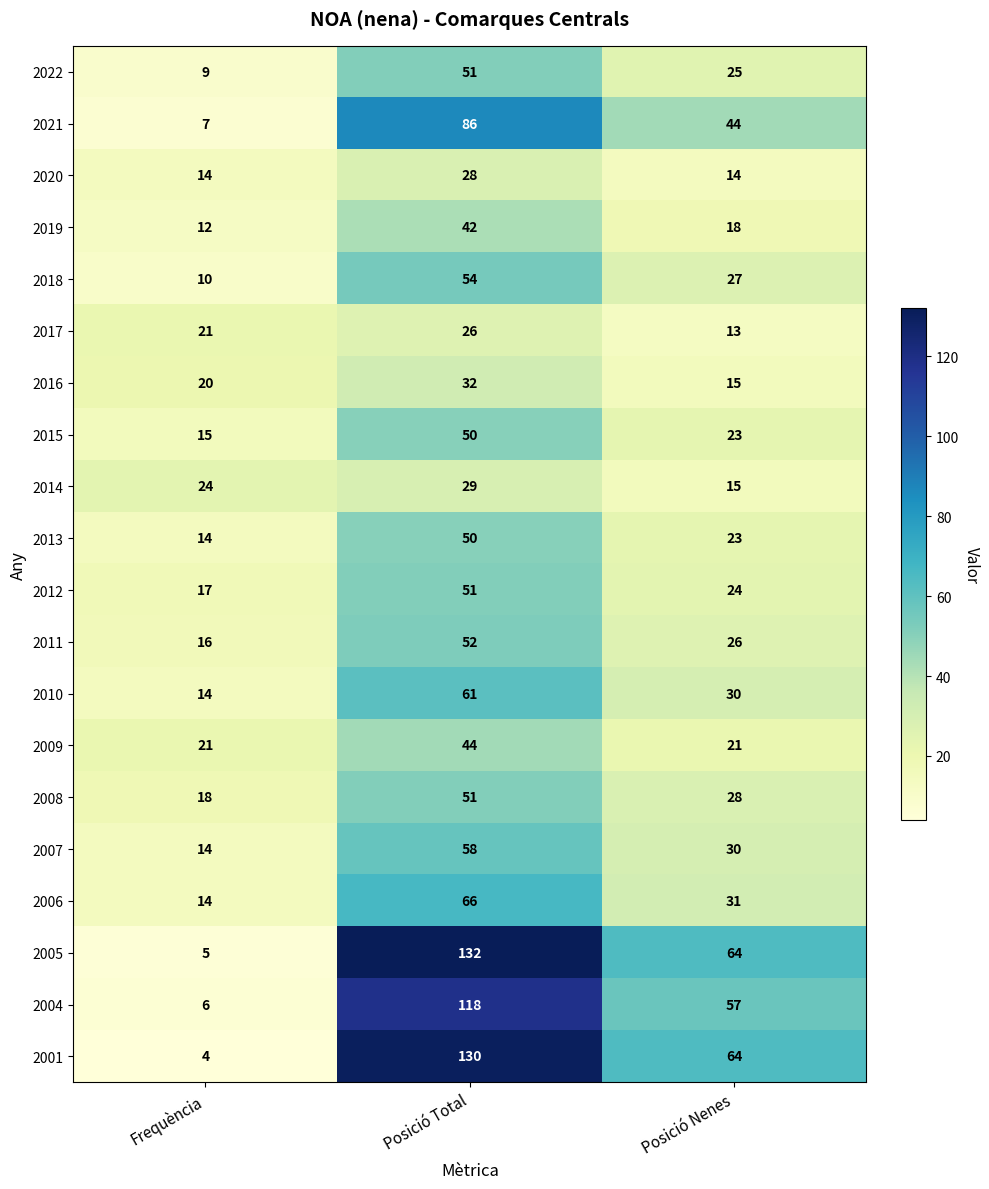

True or false: 2017 has a value of 46 at Posició Total.

False